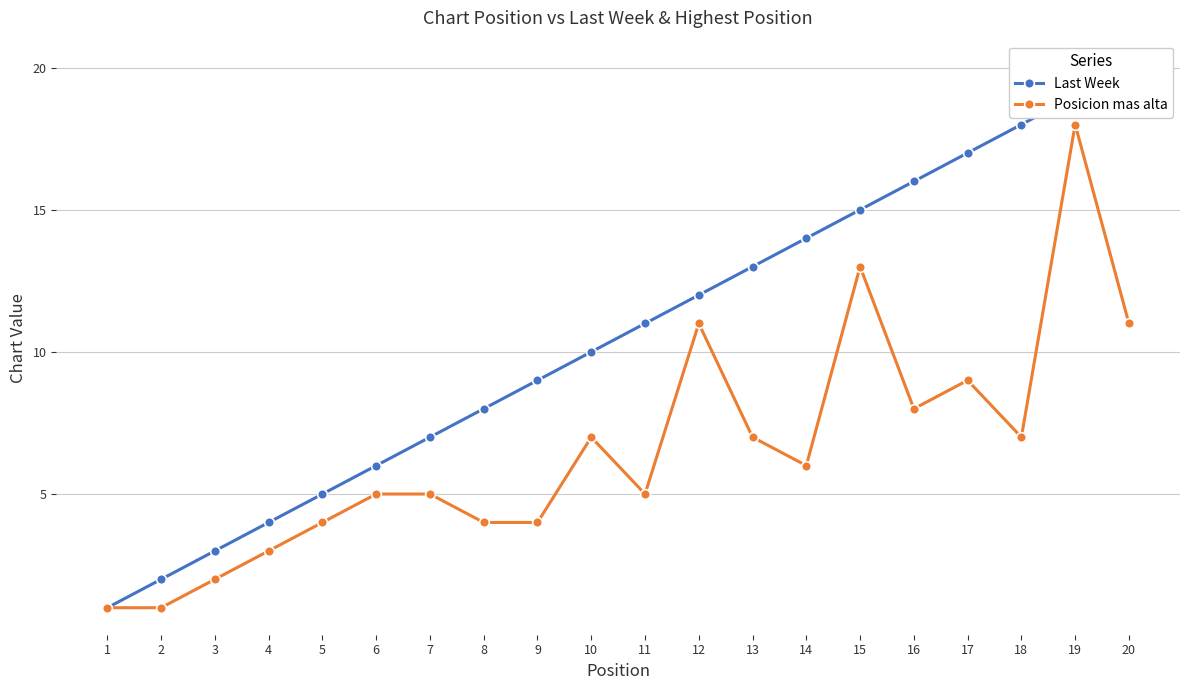

List the series in order of their peak value, highest first.

Last Week, Posicion mas alta